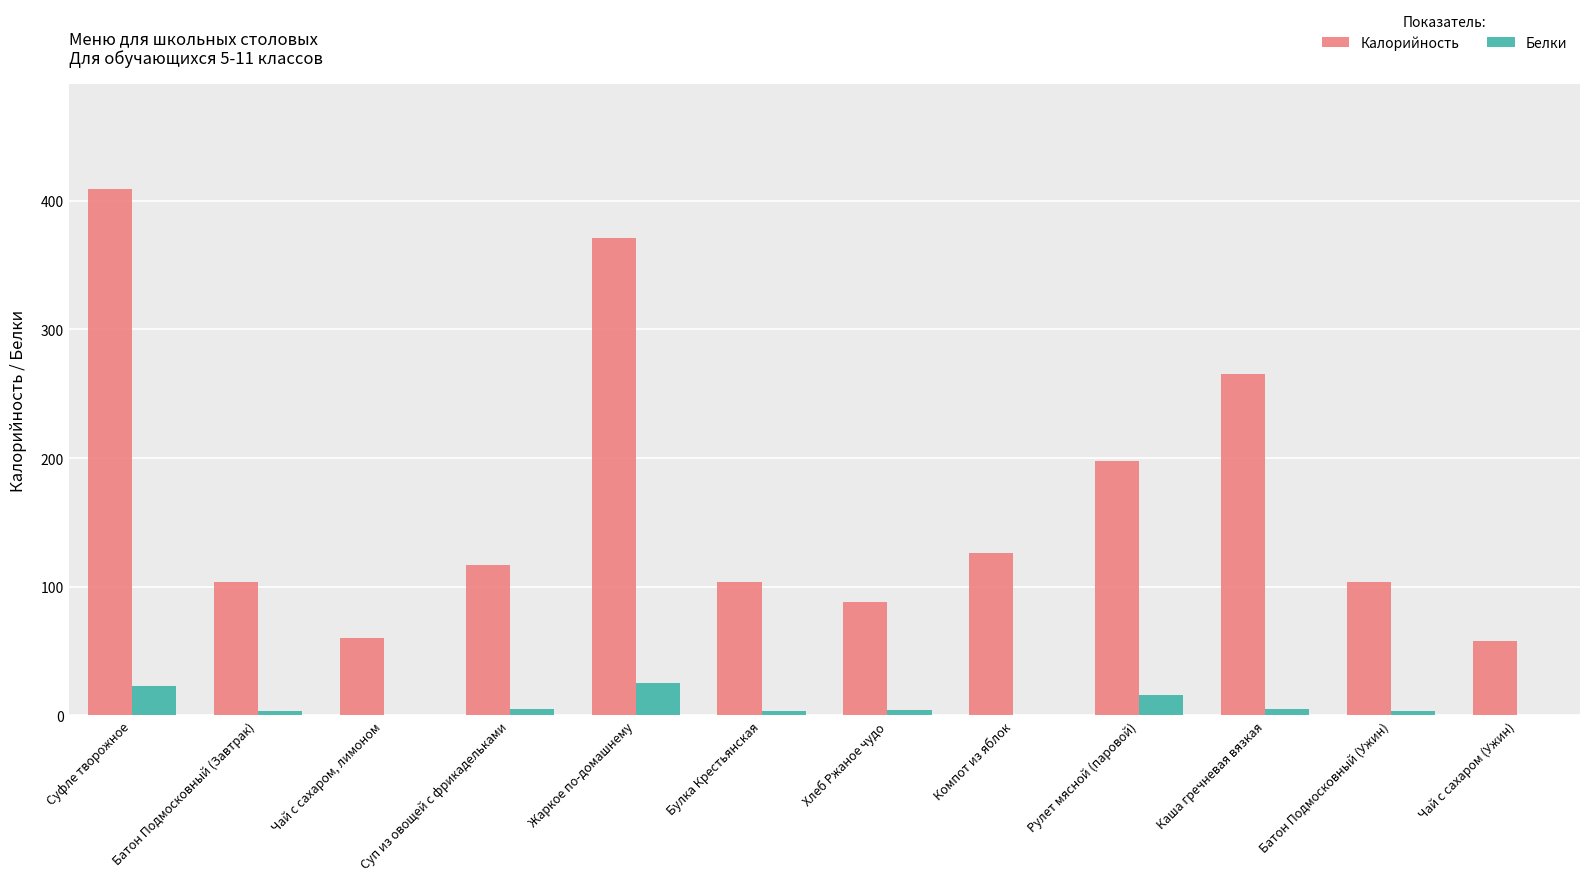

The value of Белки at Рулет мясной (паровой) is 16. True or false?

True